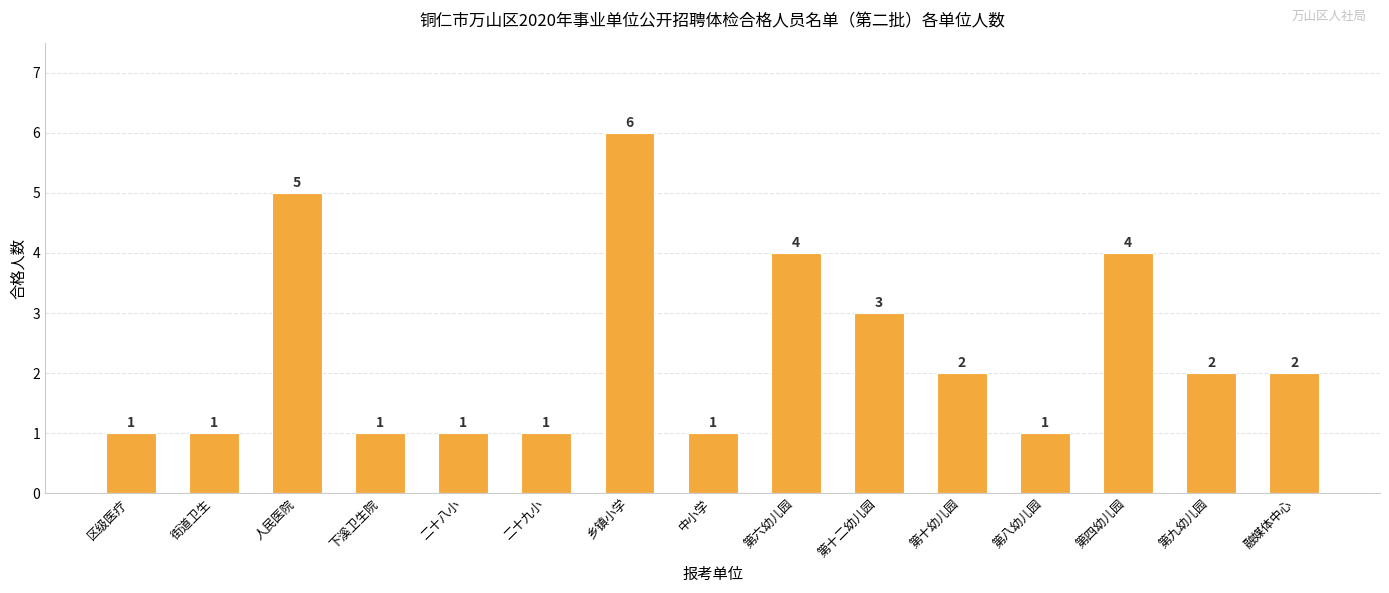

Is it true that the value at 乡镇小学 is 3?

False